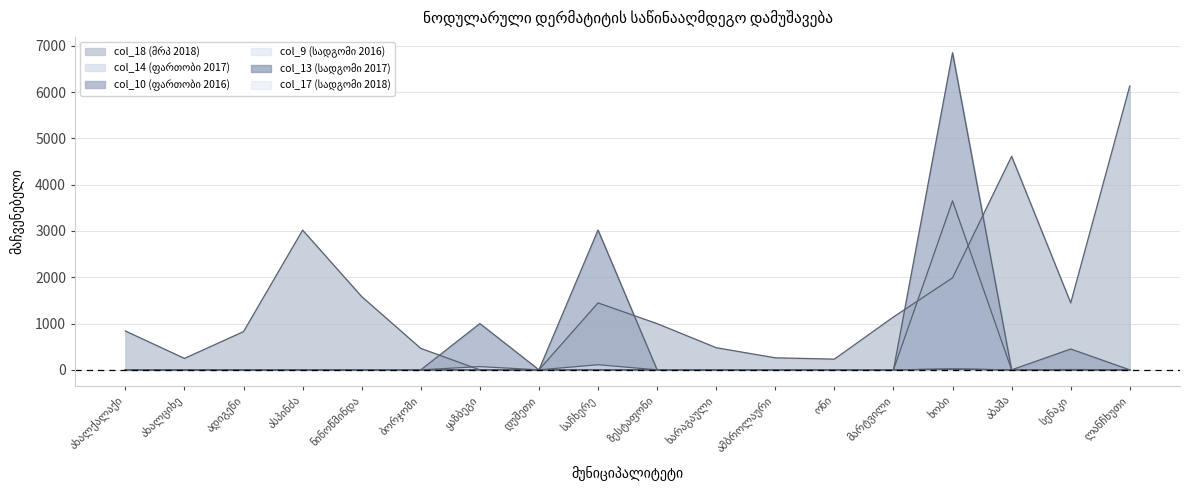

Reading left to right, what are all the values shown in this chart?

col_18 (მრპ 2018): ახალქალაქი=839	ახალციხე=247	ადიგენი=826	ასპინძა=3018	ნინოწმინდა=1582	ბორჯომი=463	ყაზბეგი=0	დუშეთი=0	საჩხერე=1446	ზესტაფონი=998	ხარაგაული=478	ამბროლაური=260	ონი=231	მარტვილი=1142	ხობი=1987	აბაშა=4613	სენაკი=1447	ლანჩხუთი=6133
col_14 (ფართობი 2017): ახალქალაქი=0	ახალციხე=0	ადიგენი=0	ასპინძა=0	ნინოწმინდა=0	ბორჯომი=0	ყაზბეგი=0	დუშეთი=0	საჩხერე=0	ზესტაფონი=0	ხარაგაული=0	ამბროლაური=0	ონი=0	მარტვილი=0	ხობი=3650	აბაშა=0	სენაკი=0	ლანჩხუთი=0
col_10 (ფართობი 2016): ახალქალაქი=0	ახალციხე=0	ადიგენი=0	ასპინძა=0	ნინოწმინდა=0	ბორჯომი=0	ყაზბეგი=1000	დუშეთი=0	საჩხერე=3020	ზესტაფონი=0	ხარაგაული=0	ამბროლაური=0	ონი=0	მარტვილი=0	ხობი=6850	აბაშა=0	სენაკი=450	ლანჩხუთი=0
col_9 (სადგომი 2016): ახალქალაქი=0	ახალციხე=0	ადიგენი=0	ასპინძა=0	ნინოწმინდა=0	ბორჯომი=0	ყაზბეგი=70	დუშეთი=0	საჩხერე=110	ზესტაფონი=0	ხარაგაული=0	ამბროლაური=0	ონი=0	მარტვილი=0	ხობი=15	აბაშა=0	სენაკი=7	ლანჩხუთი=0
col_13 (სადგომი 2017): ახალქალაქი=0	ახალციხე=0	ადიგენი=0	ასპინძა=0	ნინოწმინდა=0	ბორჯომი=0	ყაზბეგი=0	დუშეთი=0	საჩხერე=0	ზესტაფონი=0	ხარაგაული=0	ამბროლაური=0	ონი=0	მარტვილი=0	ხობი=15	აბაშა=0	სენაკი=0	ლანჩხუთი=0
col_17 (სადგომი 2018): ახალქალაქი=0	ახალციხე=0	ადიგენი=0	ასპინძა=0	ნინოწმინდა=0	ბორჯომი=0	ყაზბეგი=0	დუშეთი=0	საჩხერე=0	ზესტაფონი=0	ხარაგაული=0	ამბროლაური=0	ონი=0	მარტვილი=0	ხობი=15	აბაშა=0	სენაკი=0	ლანჩხუთი=0